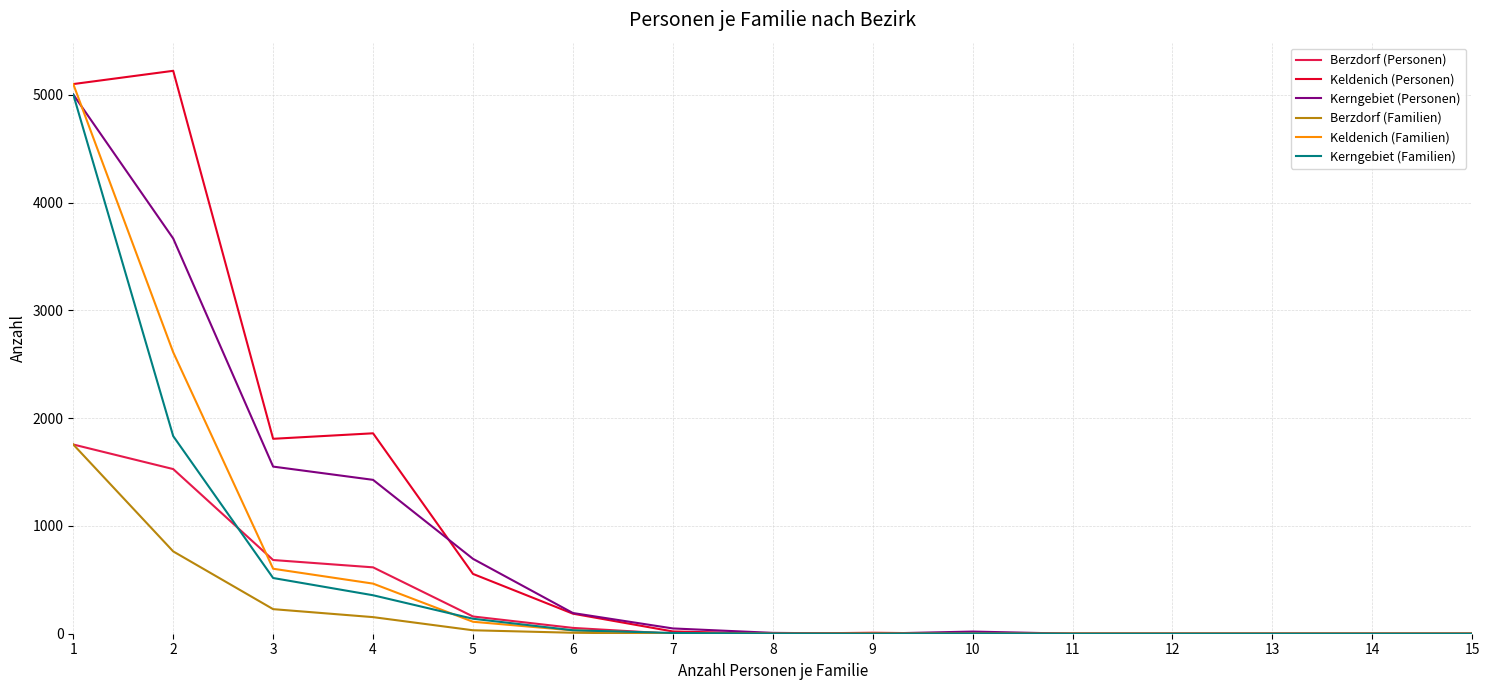

Is the value of Keldenich (Personen) at 8 greater than the value of Kerngebiet (Familien) at 2?

No